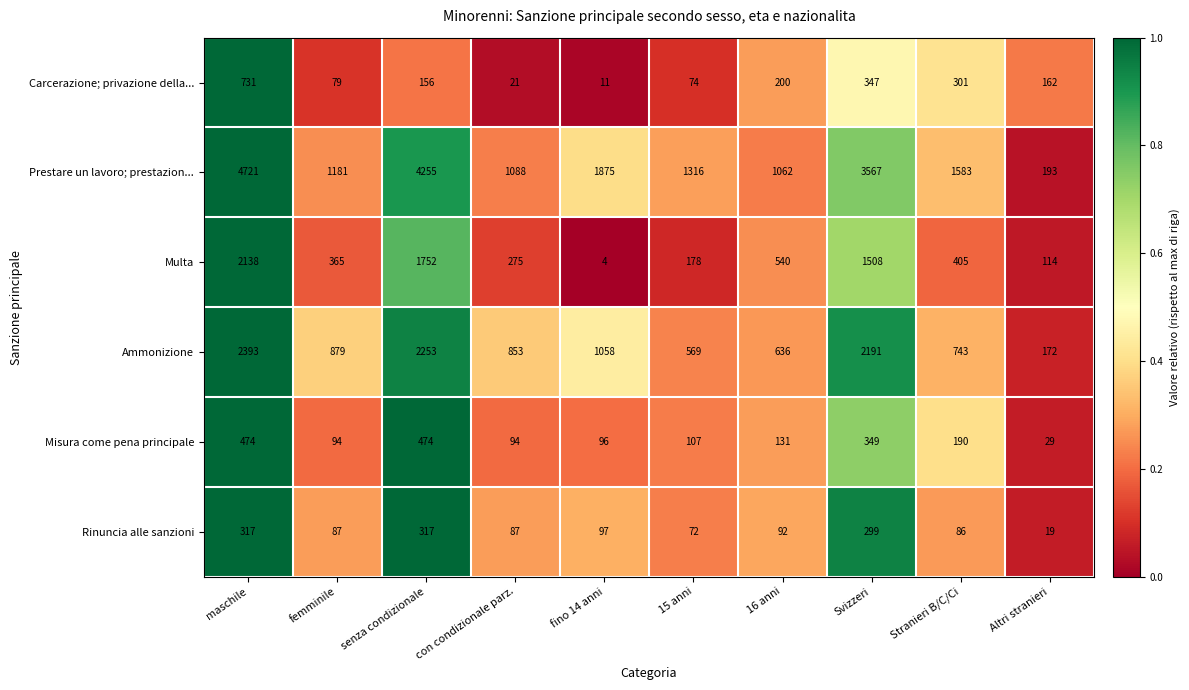

True or false: Multa has a value of 405 at Stranieri B/C/Ci.

True